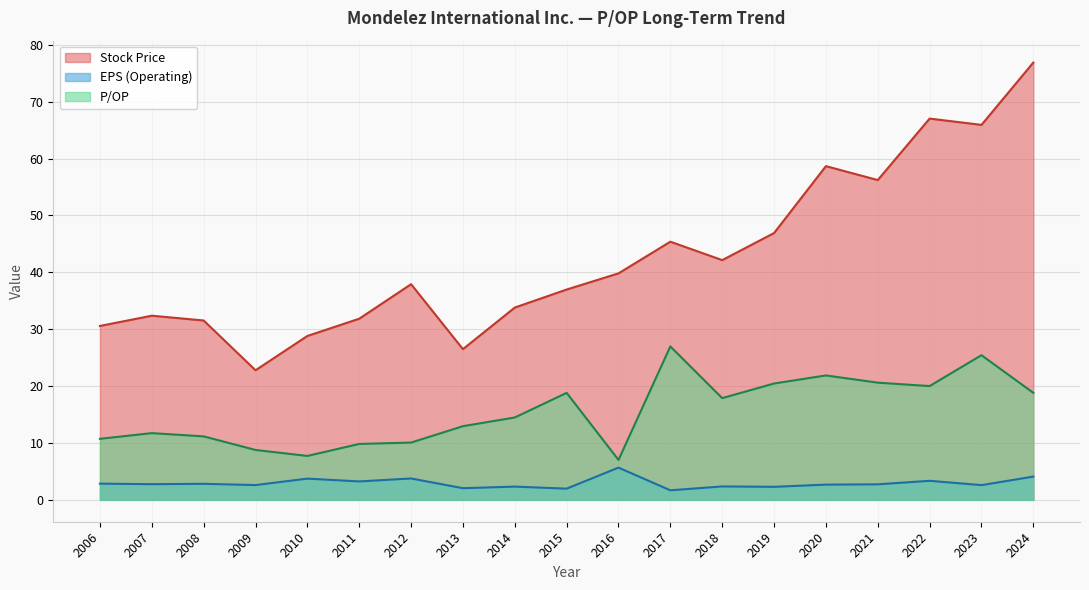

What is the minimum value shown in the chart?

1.7